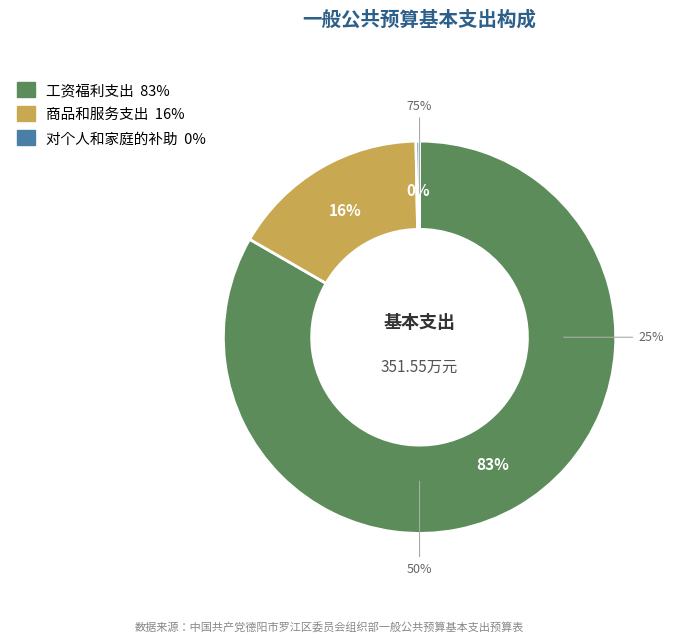

What is the total percentage of 商品和服务支出 and 对个人和家庭的补助?

16.7%